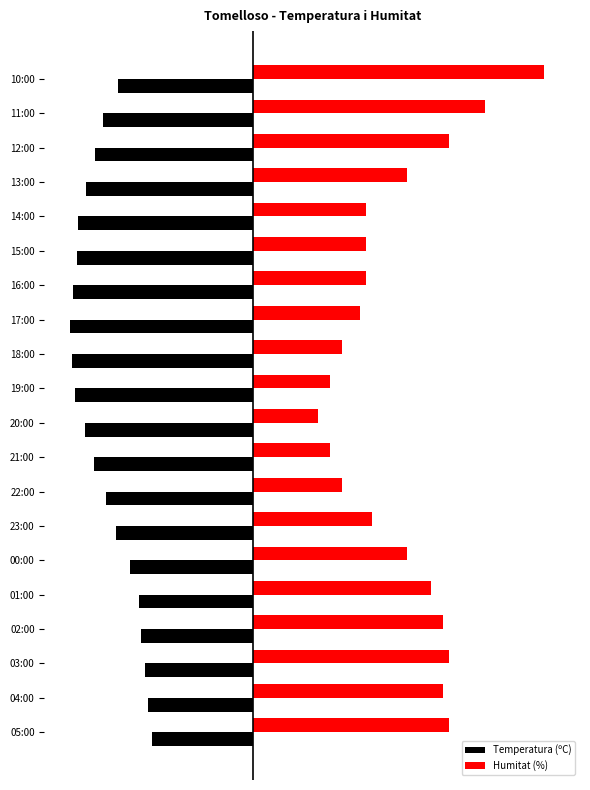

What is the minimum value for Humitat (%)?

11.0